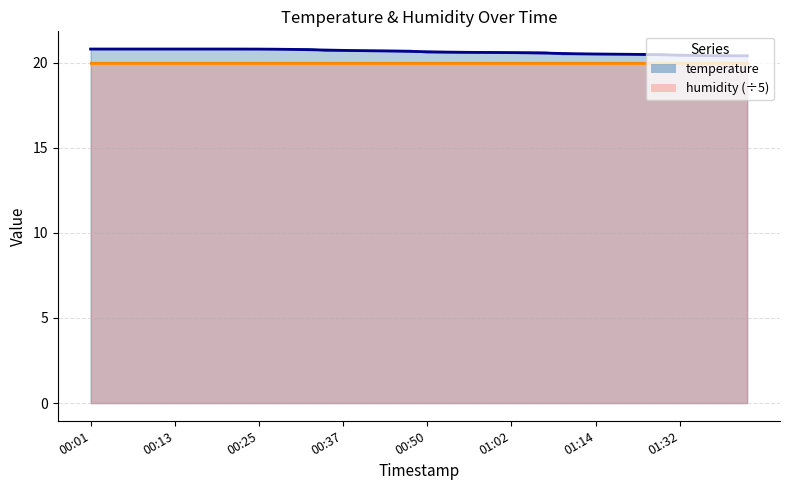

Is it true that the value at 01:35 is 20.4?

True